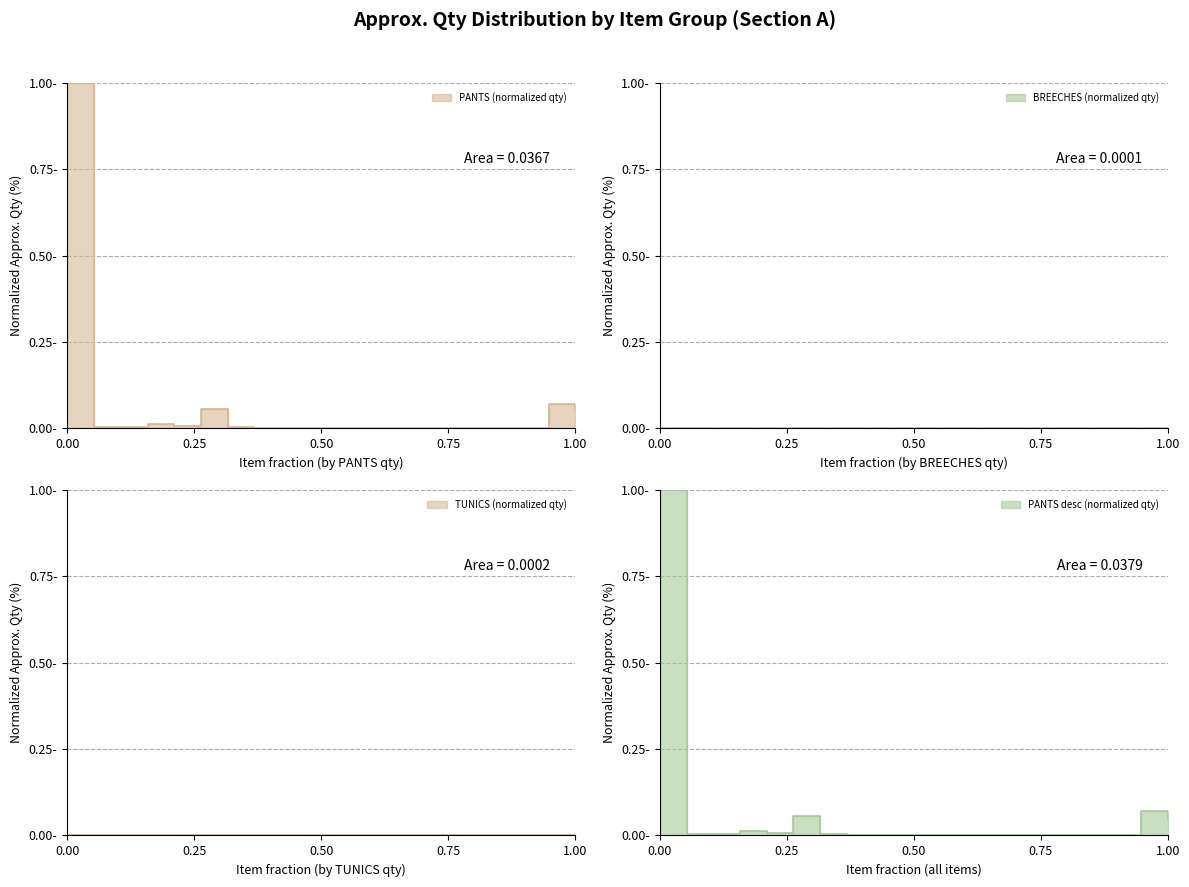

Which category has the highest value in the BREECHES series?

1